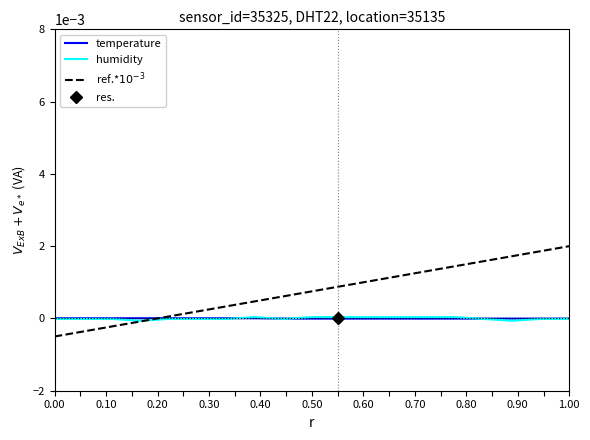

How many times do humidity and temperature cross each other?

4